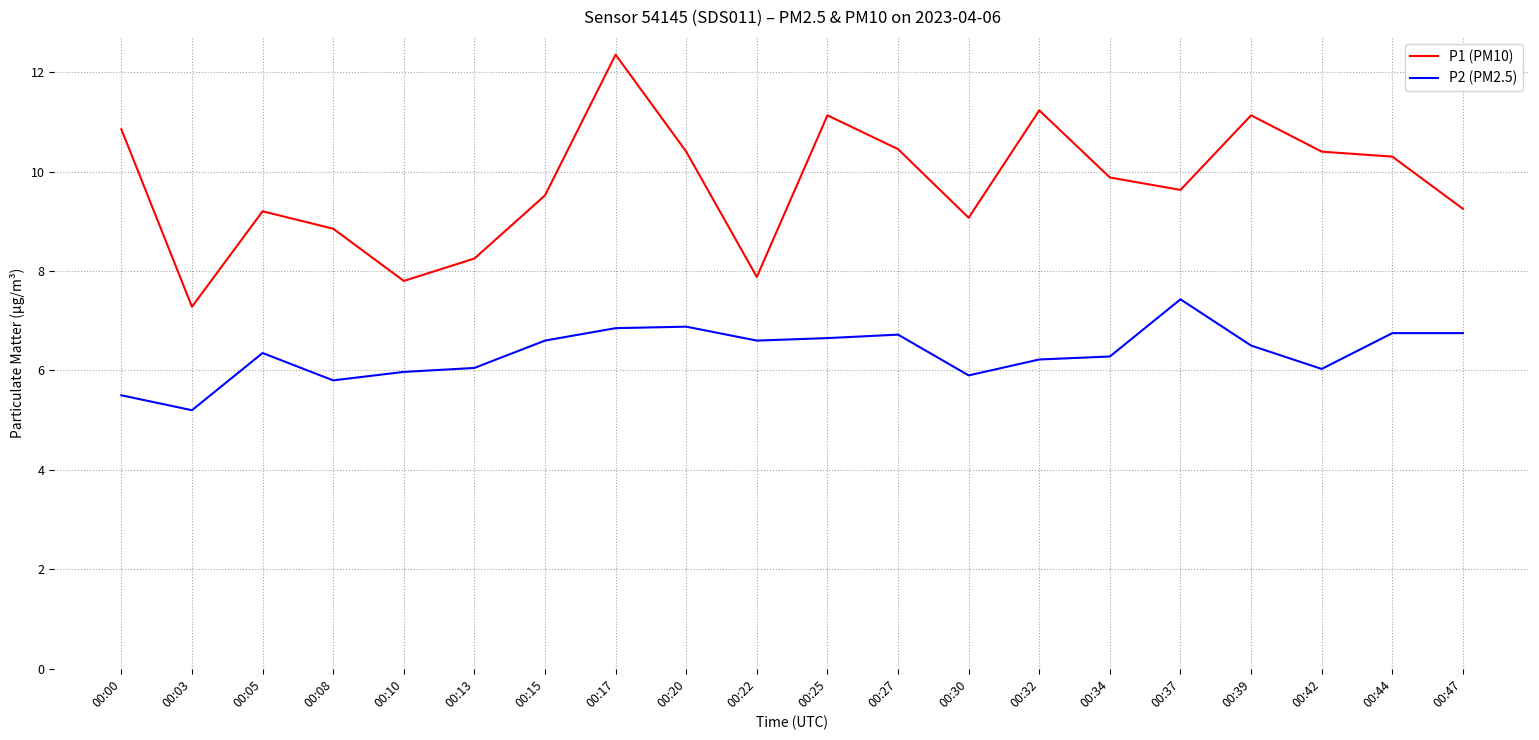

What is the spread (max minus min) of values at 00:13?

2.2